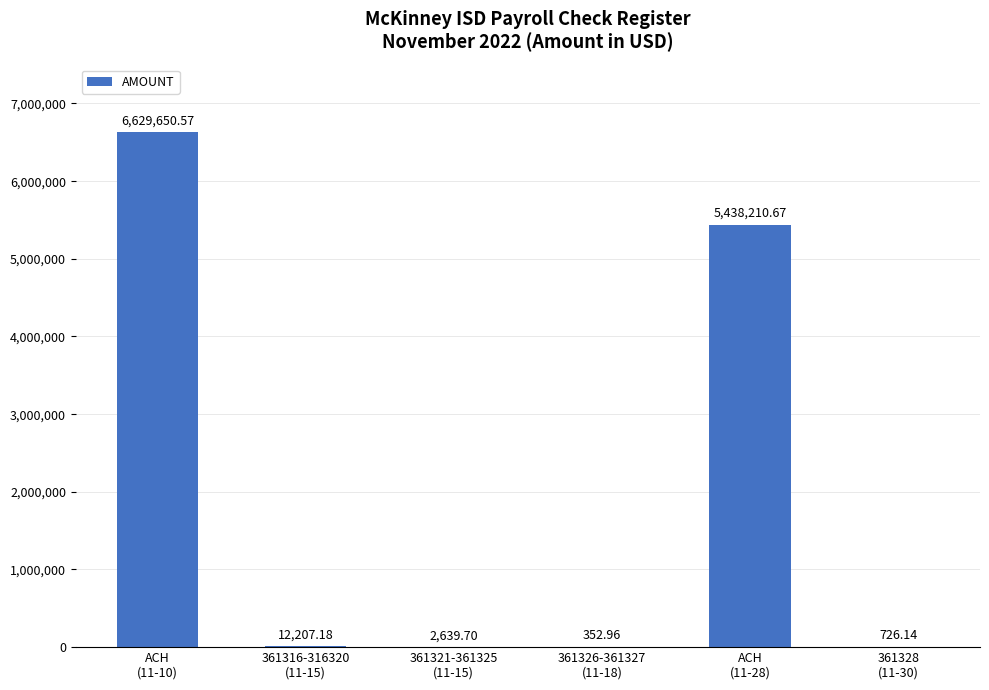

Reading right to left, list all the values displayed in this chart.

726.1	5438210.7	353.0	2639.7	12207.2	6629650.6